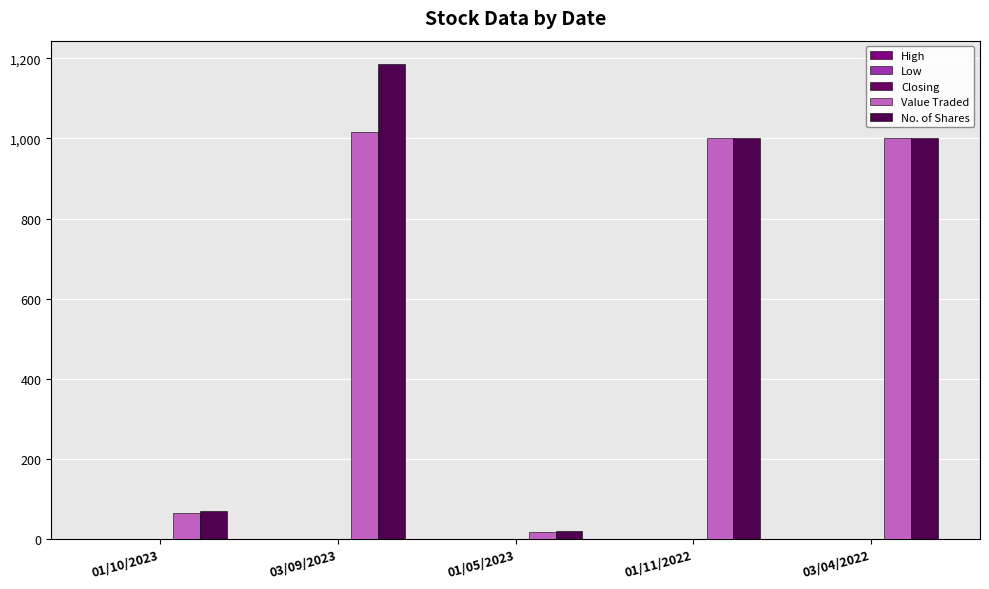

How many groups of bars are there?

5